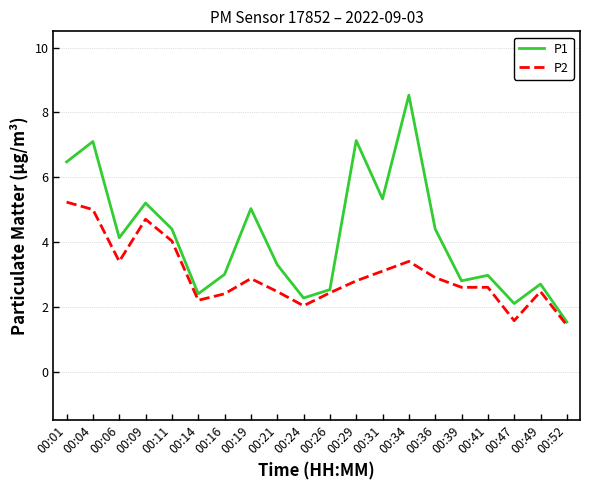

Where is the first local maximum for P1?

00:04